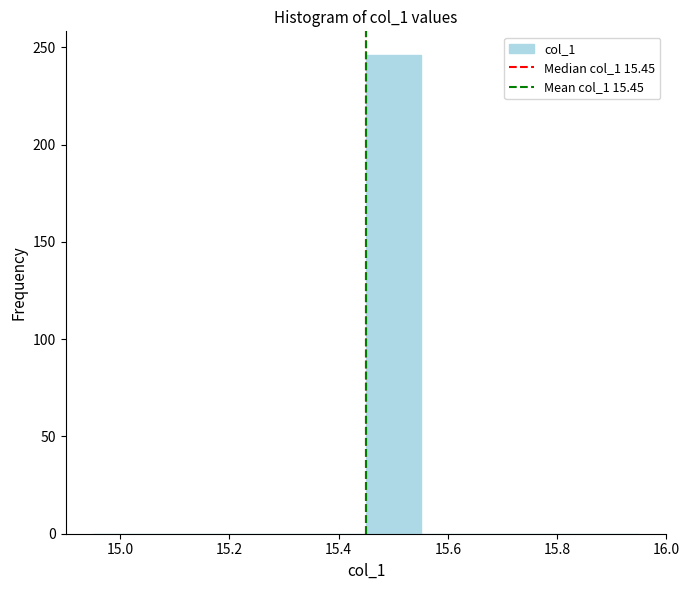

Reading left to right, transcribe this chart: for each bar, give the range it covers on the x-axis and its height. Neither the bar edges nor the heights are printed on the chart, so give them approximately, as read against the axes.

14.95 to 15.05: 0
15.05 to 15.15: 0
15.15 to 15.25: 0
15.25 to 15.35: 0
15.35 to 15.45: 0
15.45 to 15.55: 245
15.55 to 15.65: 0
15.65 to 15.75: 0
15.75 to 15.85: 0
15.85 to 15.95: 0